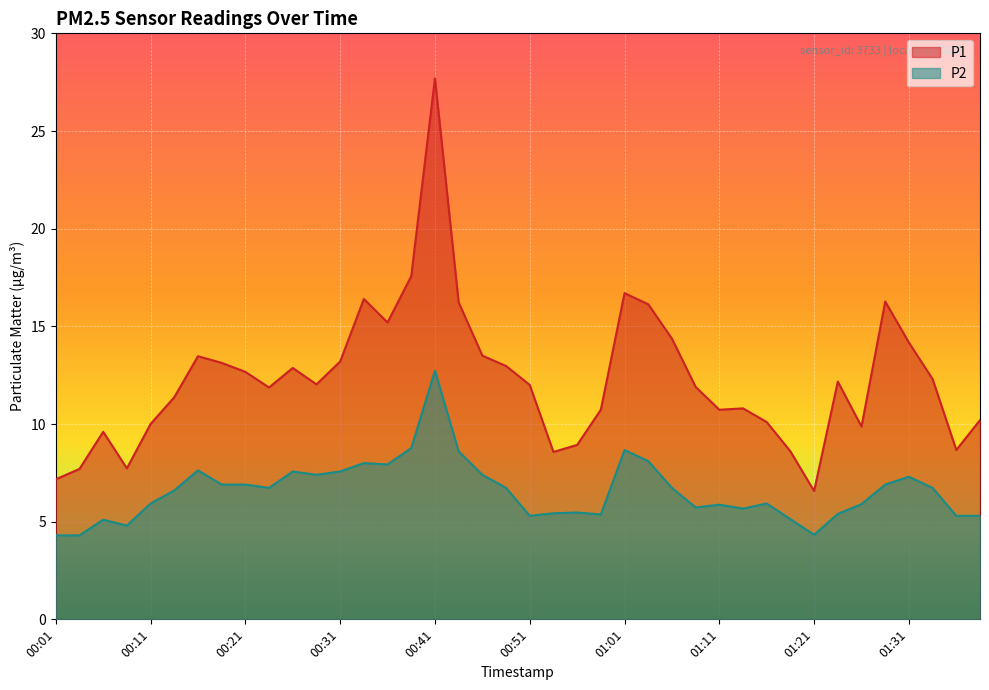

List the series in order of their peak value, highest first.

P1, P2